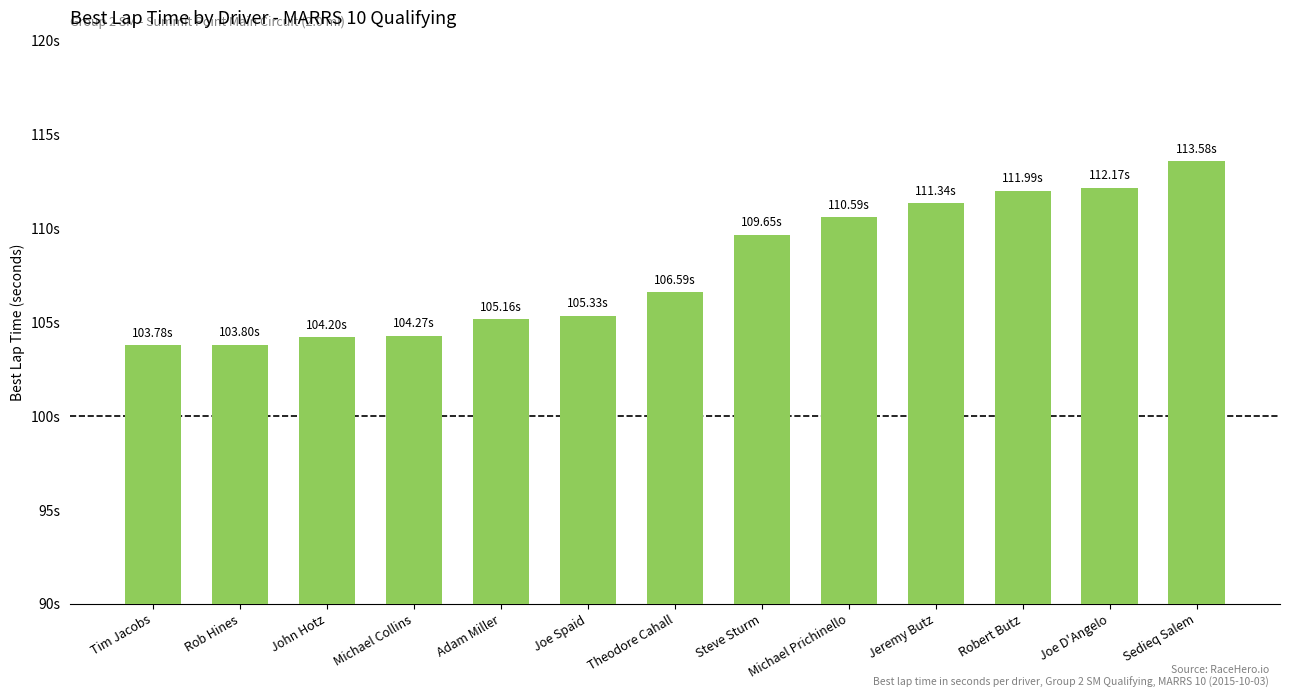

Rank the categories by value from highest to lowest.

Sedieq Salem, Joe D'Angelo, Robert Butz, Jeremy Butz, Michael Prichinello, Steve Sturm, Theodore Cahall, Joe Spaid, Adam Miller, Michael Collins, John Hotz, Rob Hines, Tim Jacobs